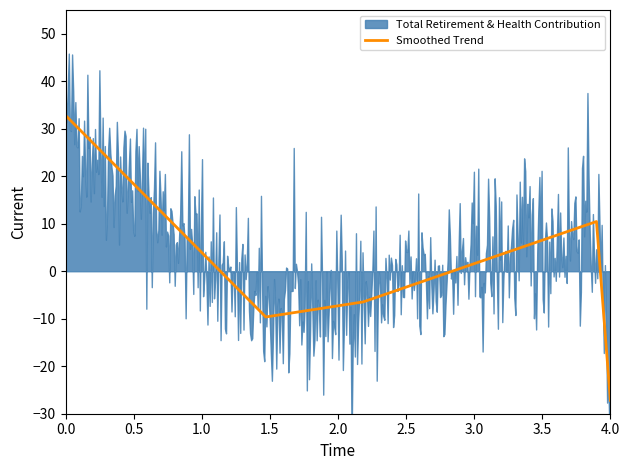

What is the lowest value of the Smoothed Trend series?

-27.2